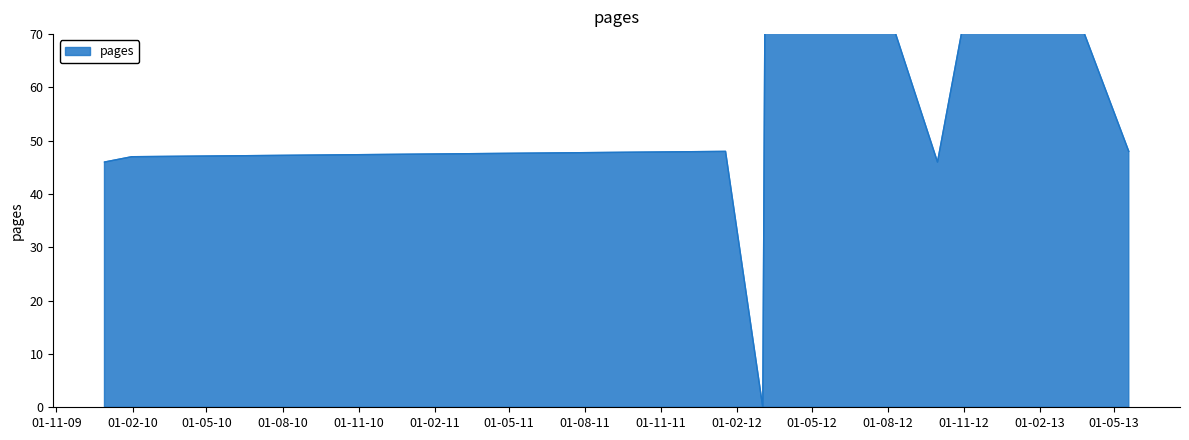

What is the ratio of the value at 0 to the value at 6?

0.8